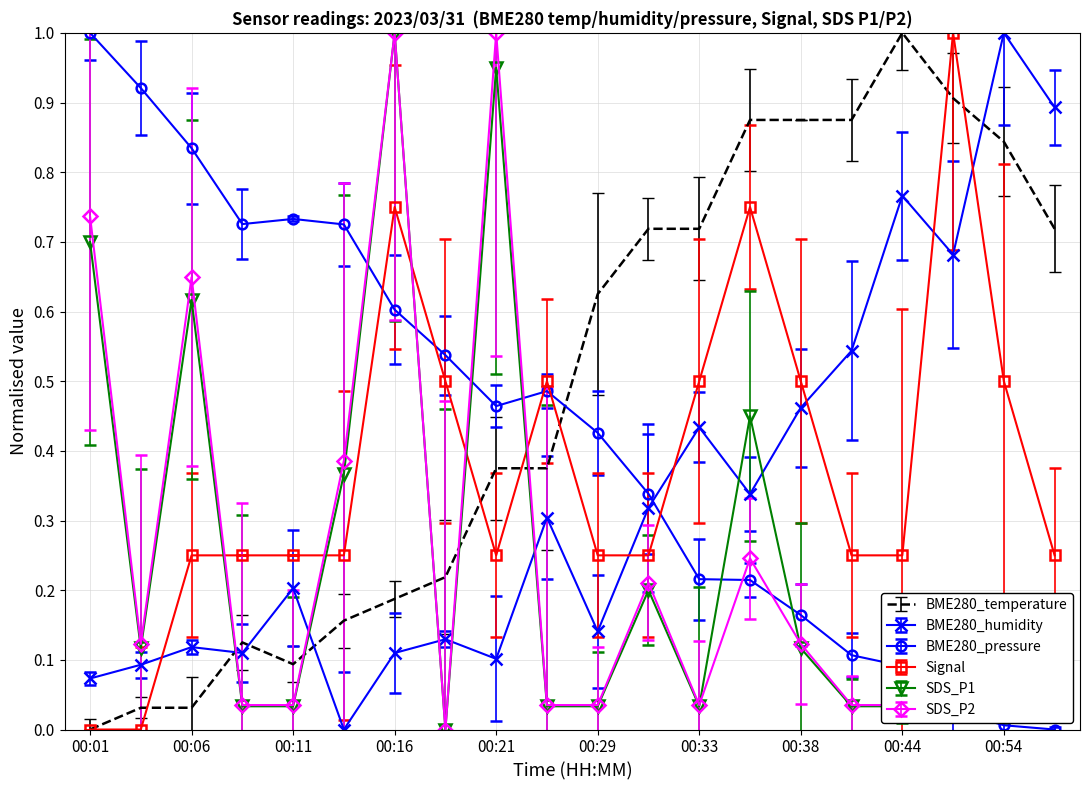

After their last crossing, which series has the higher values: BME280_humidity or BME280_pressure?

BME280_humidity